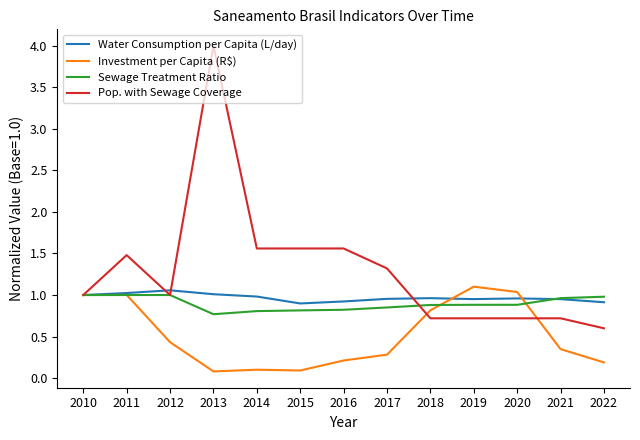

Which series has the largest range (max minus min)?

Pop. with Sewage Coverage